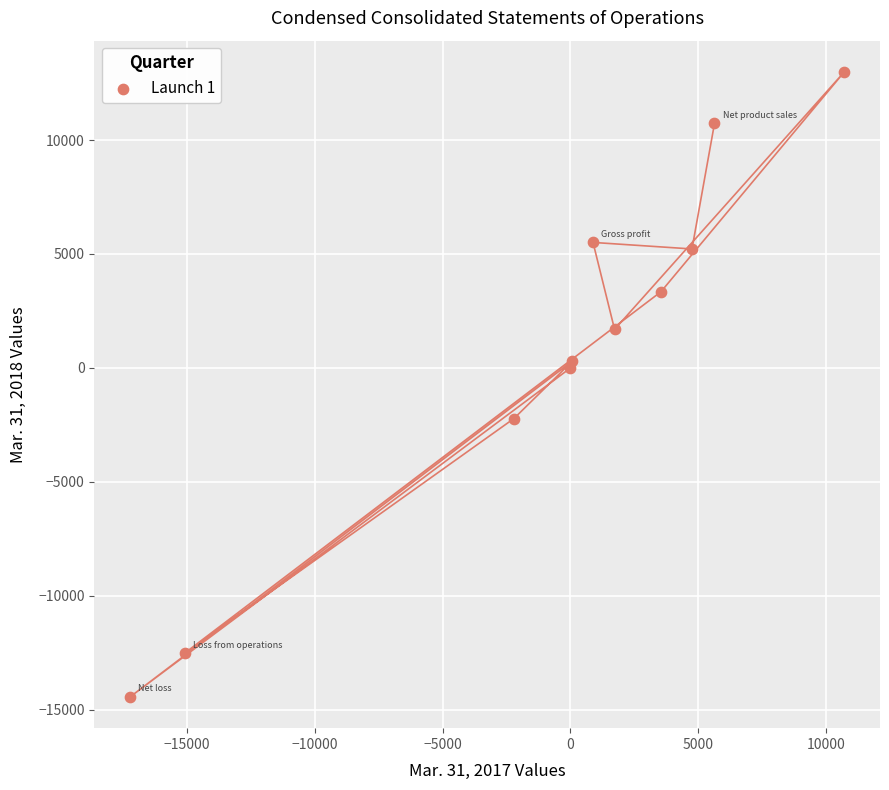

What is the range of Y values (max minus min)?

27426.0